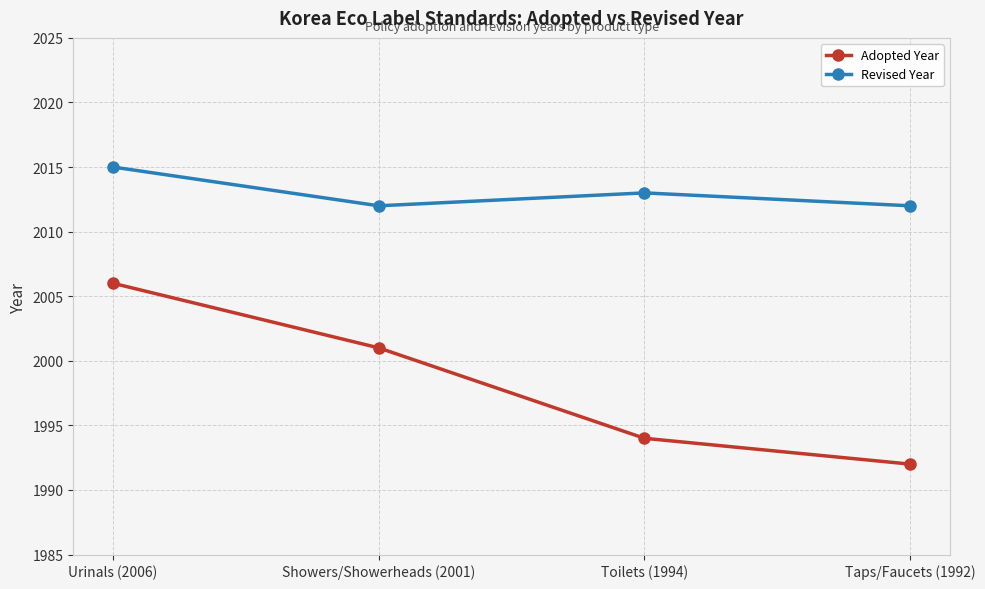

What is the average value of the Revised Year series?

2013